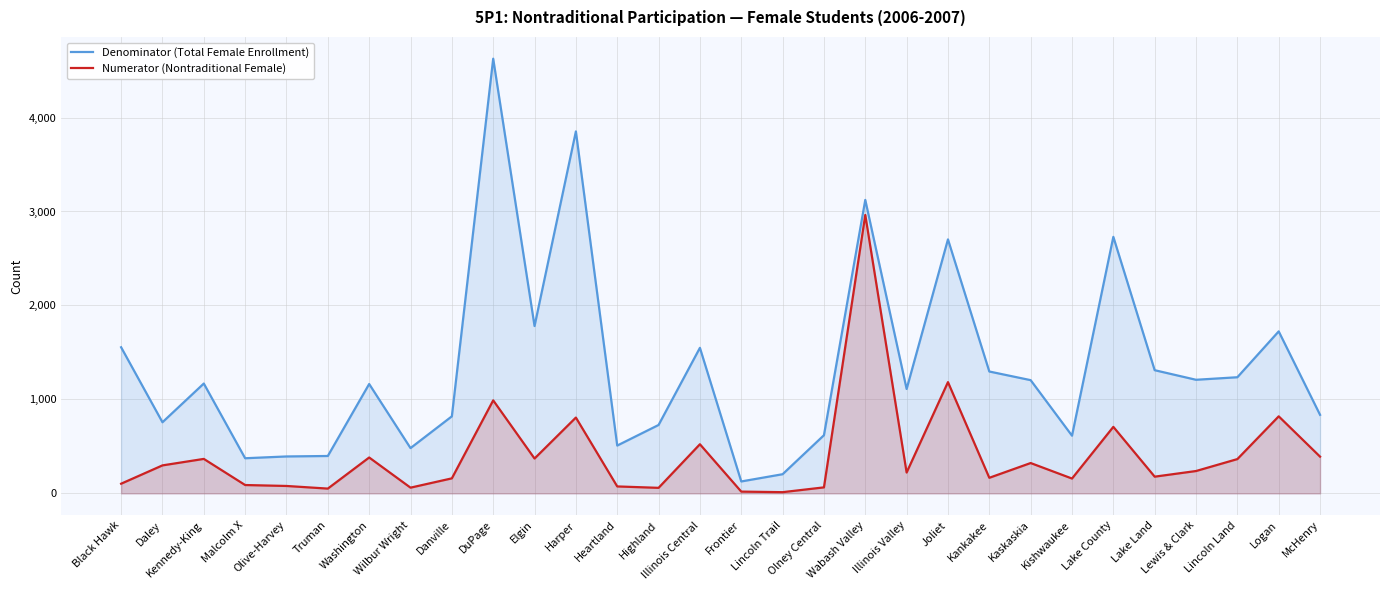

List the series in order of their peak value, lowest first.

Numerator (Nontraditional Female), Denominator (Total Female Enrollment)